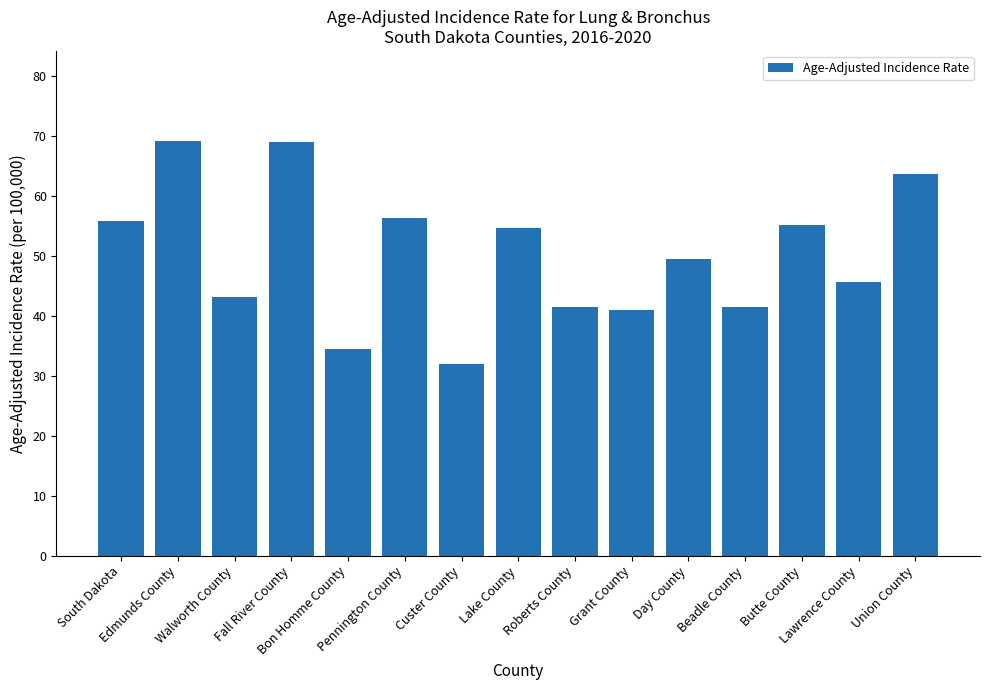

The chart shows a value of 55.1 at Butte County. True or false?

True